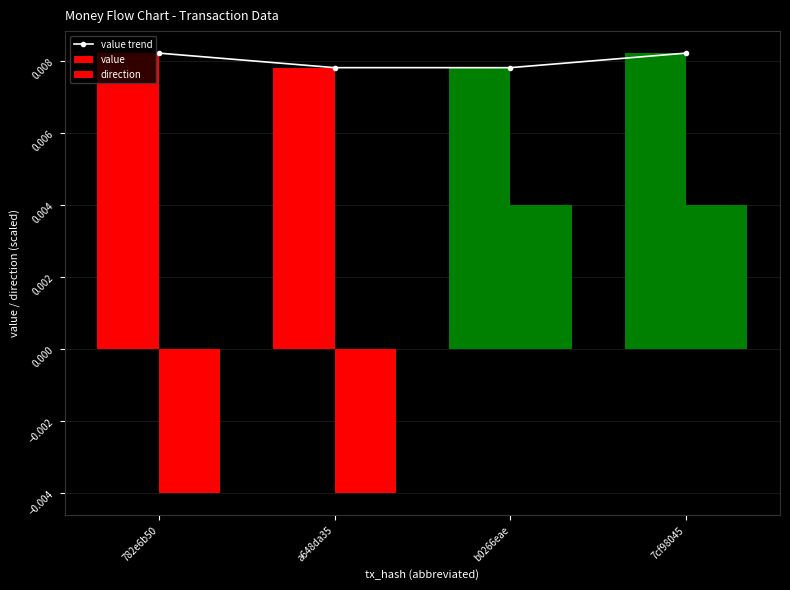

Reading left to right, transcribe all the data shown in this chart.

value trend: 782e6b50=0.0	a648da35=0.0	b0266eae=0.0	7cf98045=0.0
value: 782e6b50=0.0	a648da35=0.0	b0266eae=0.0	7cf98045=0.0
direction: 782e6b50=-0.0	a648da35=-0.0	b0266eae=0.0	7cf98045=0.0